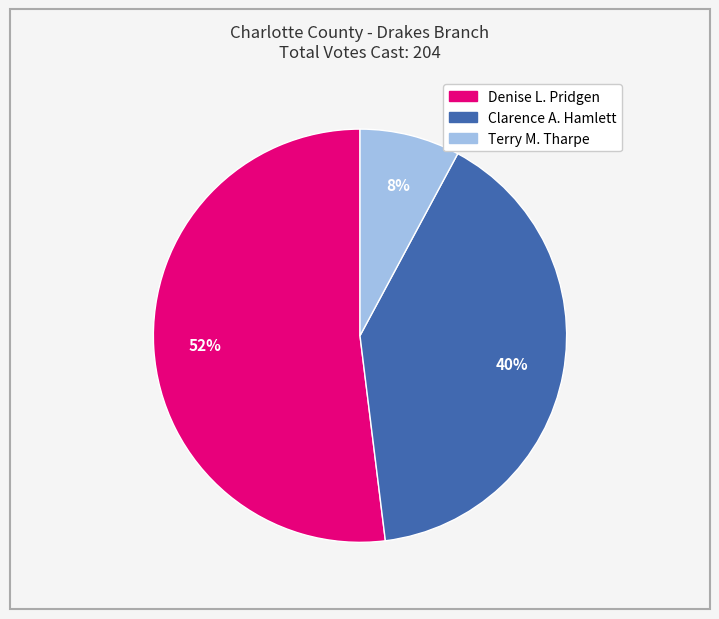

Which has a higher value, Denise L. Pridgen or Terry M. Tharpe?

Denise L. Pridgen